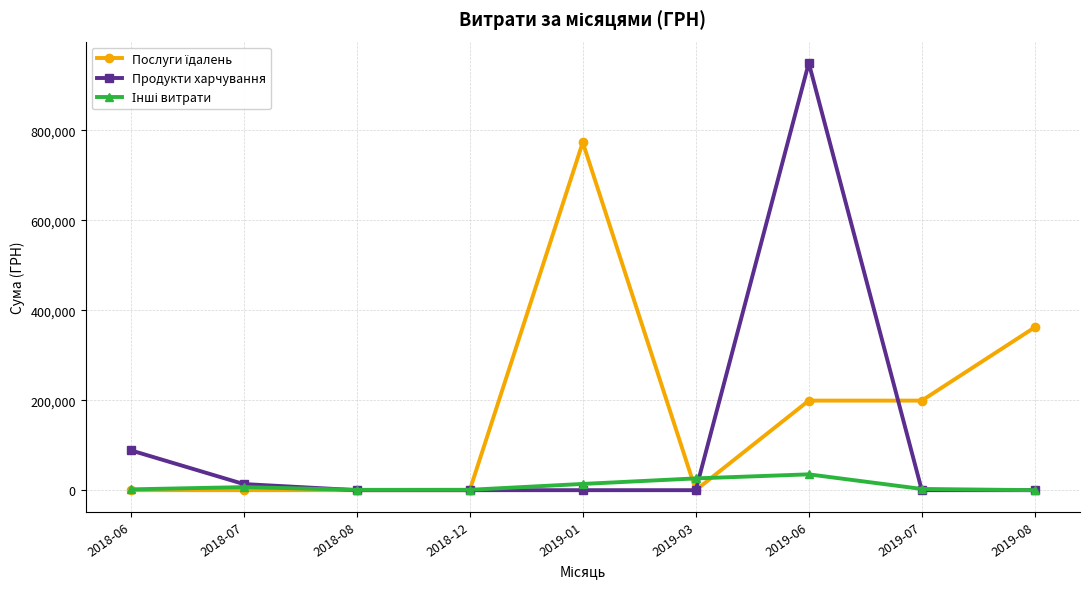

What is the maximum value shown in the chart?

949495.4